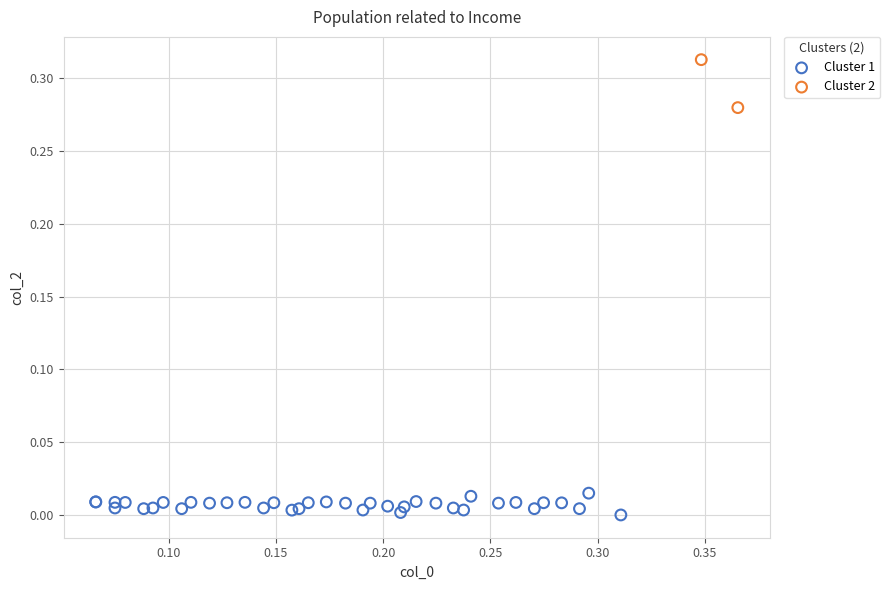

Which series has the widest spread of Y values?

Cluster 2